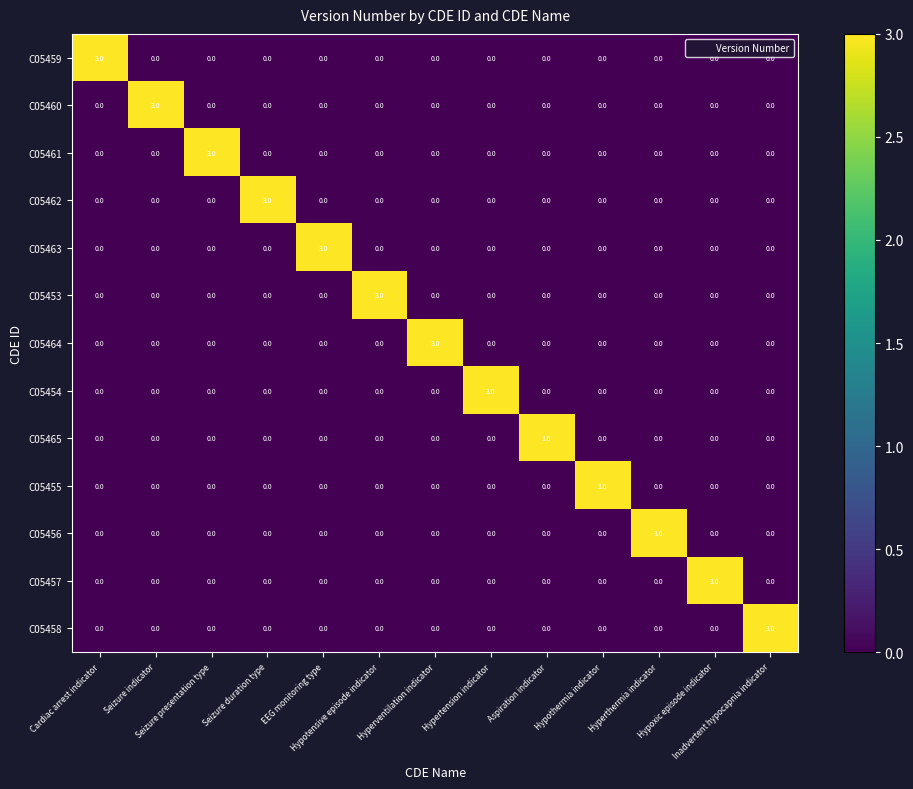

Count the C05462 values in the range 0 to 1.

12